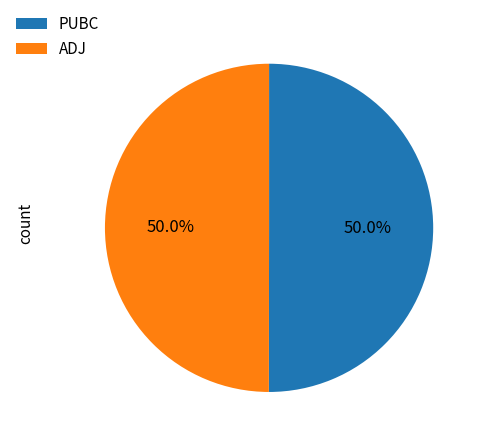

Approximately how many times larger is the value at ADJ compared to PUBC?

1.0